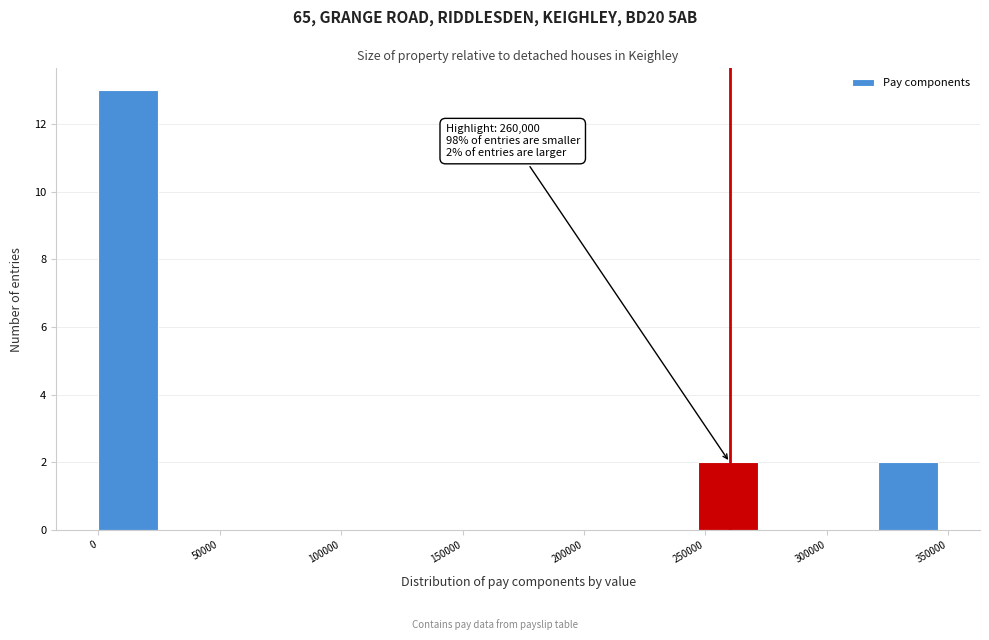

Which range on the x-axis has the tallest bar?

0 to 25000